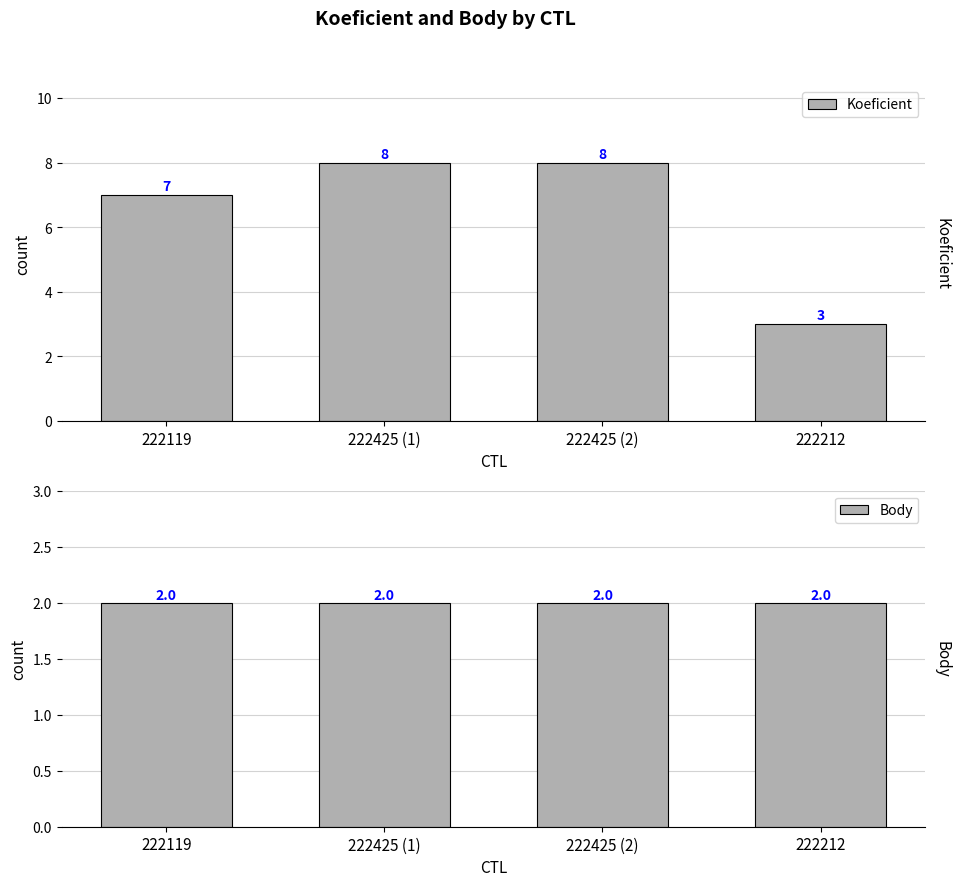

What position from the left is 222212?

4